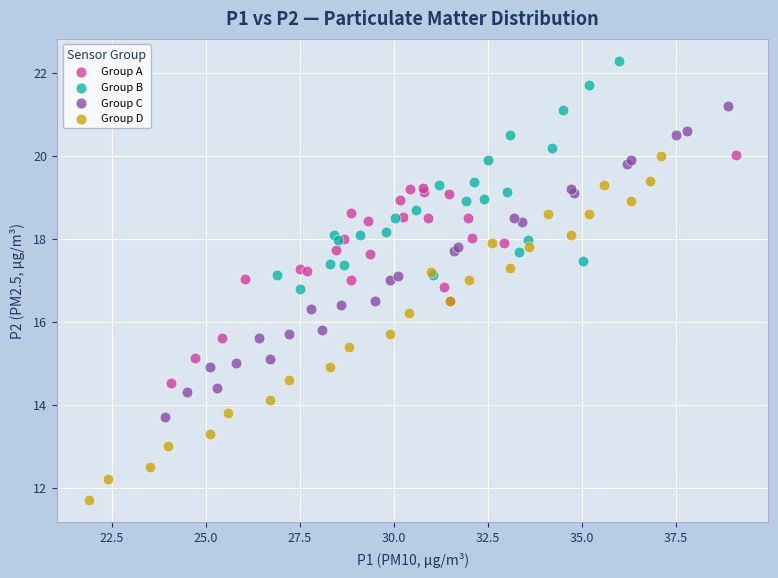

Which series contains the highest Y value?

Group B